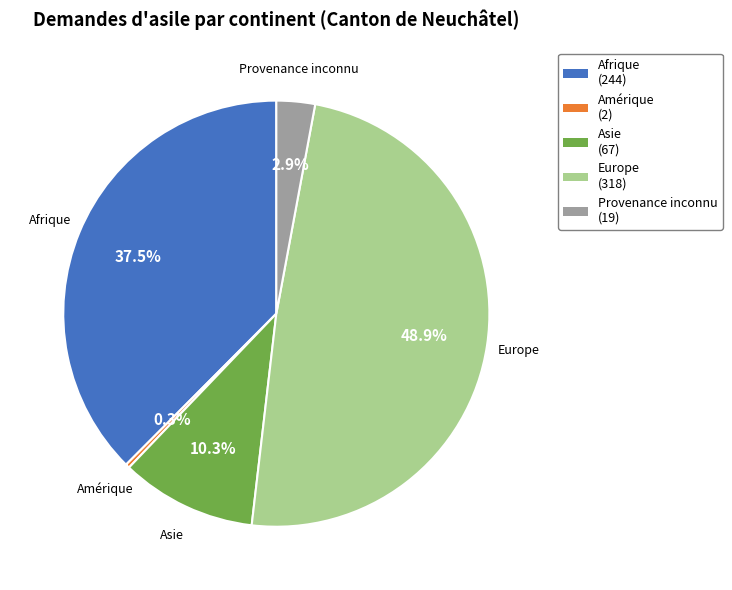

Is Afrique the majority of the pie?

No